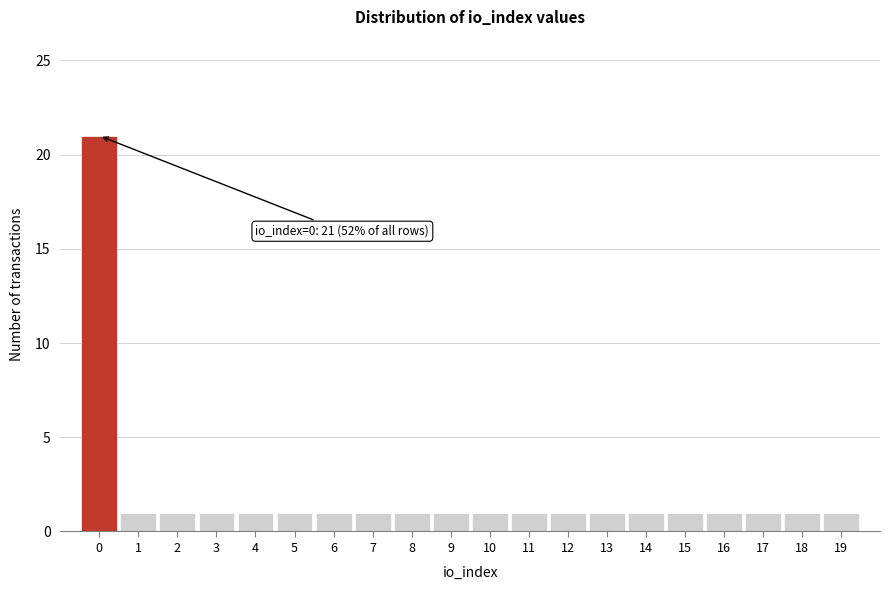

Which range on the x-axis has the tallest bar?

-0.5 to 0.5